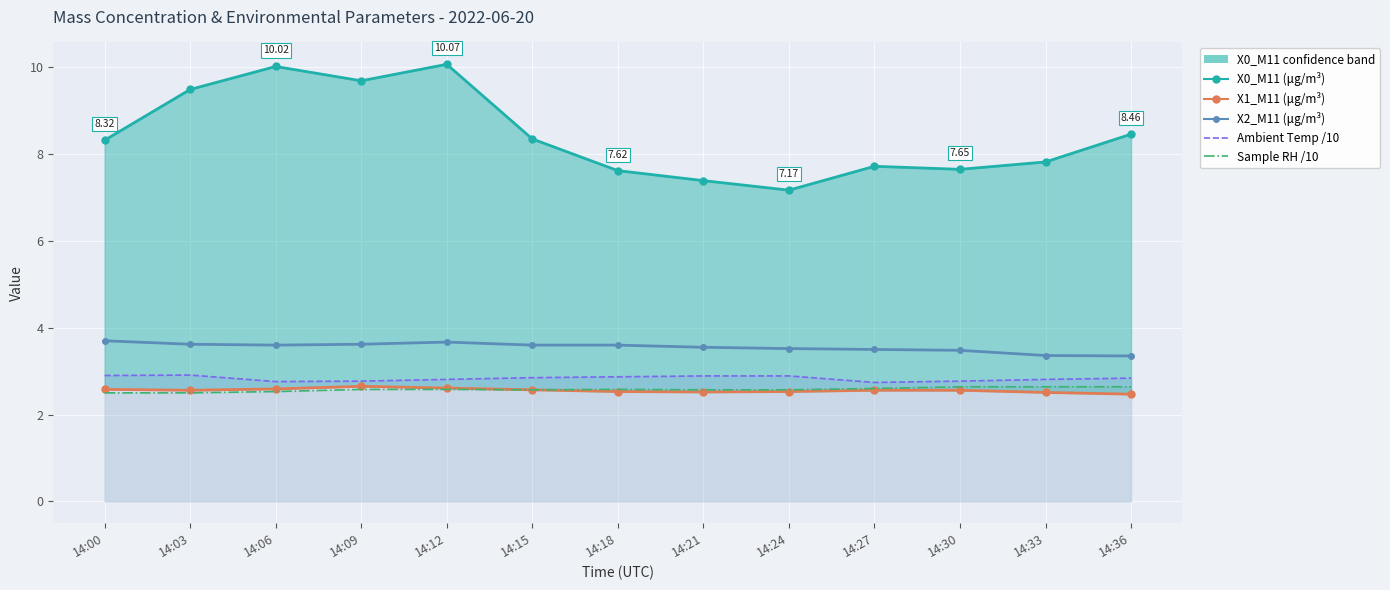

What is the value of the Sample RH (%) point at the 7th from the left?

2.6